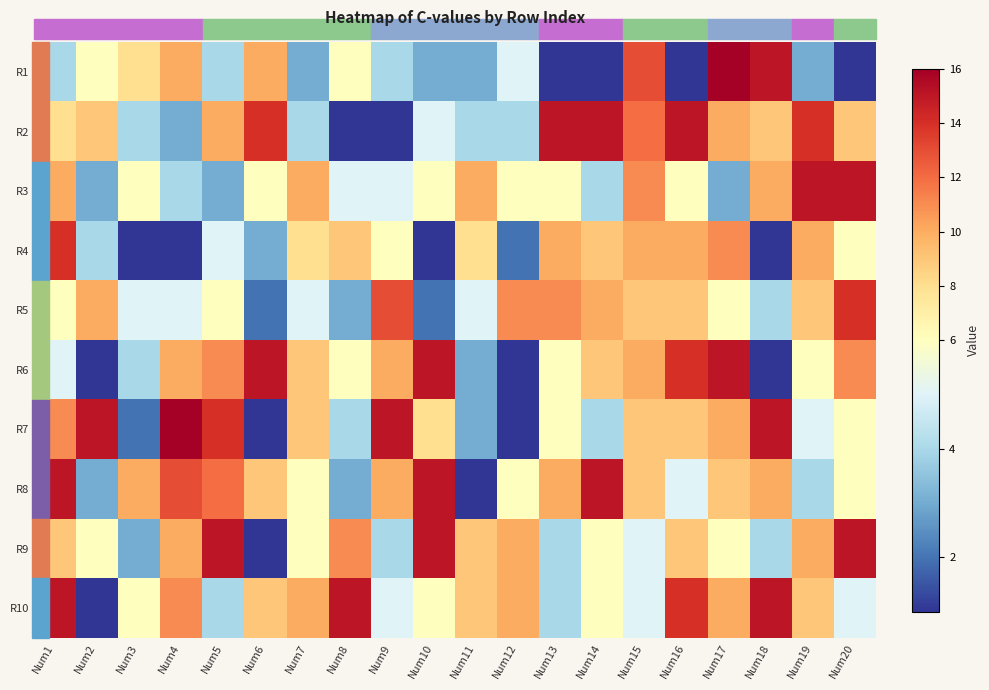

List the series in order of their peak value, lowest first.

R4, R5, R2, R3, R6, R8, R9, R10, R1, R7